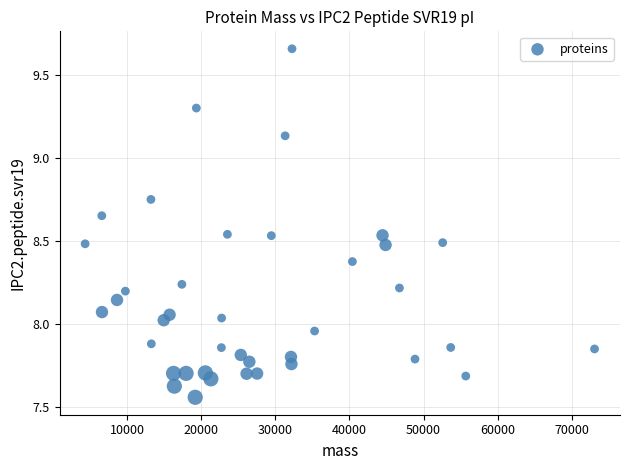

What is the range of Y values (max minus min)?

2.1